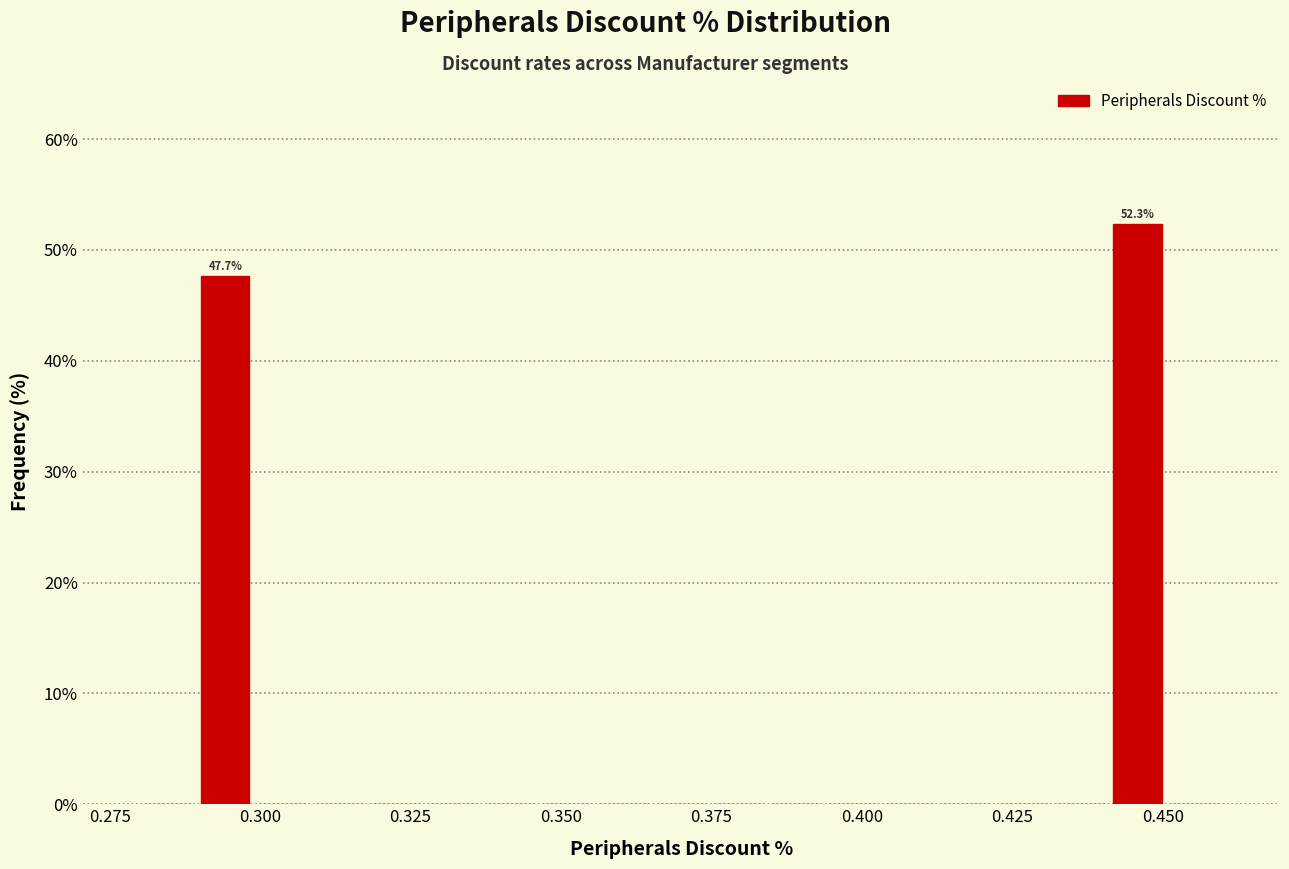

Around what value on the x-axis is the tallest bar? Give the approximate position of its centre, as read against the axis.

0.445